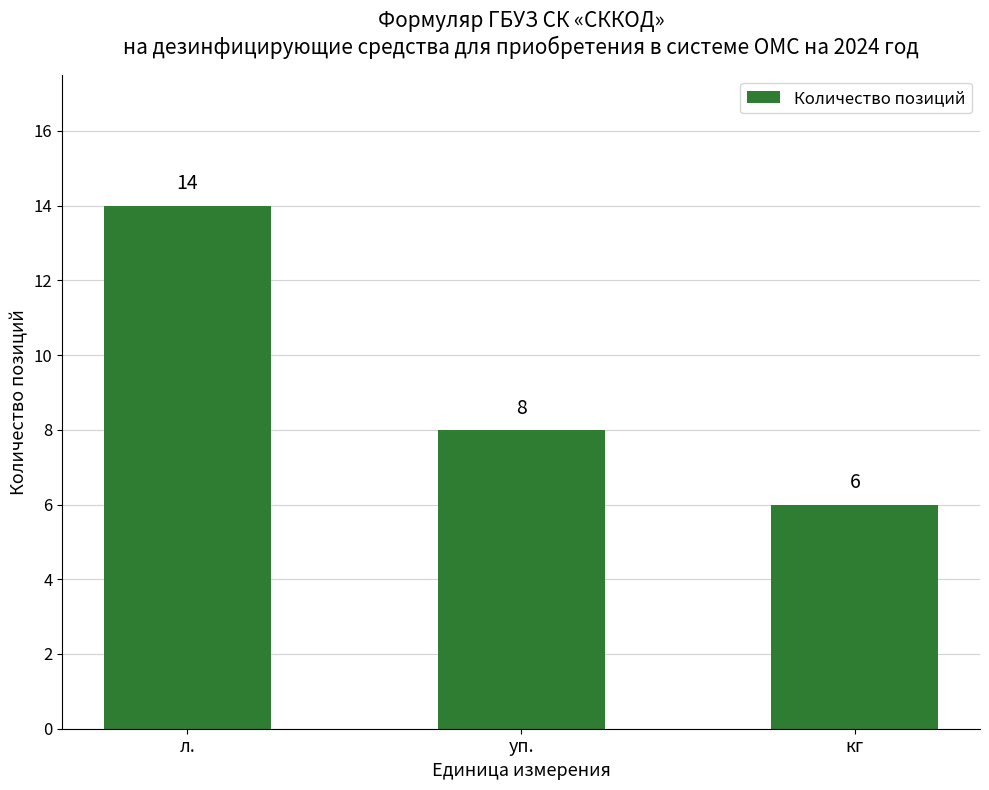

What is the greatest value displayed?

14